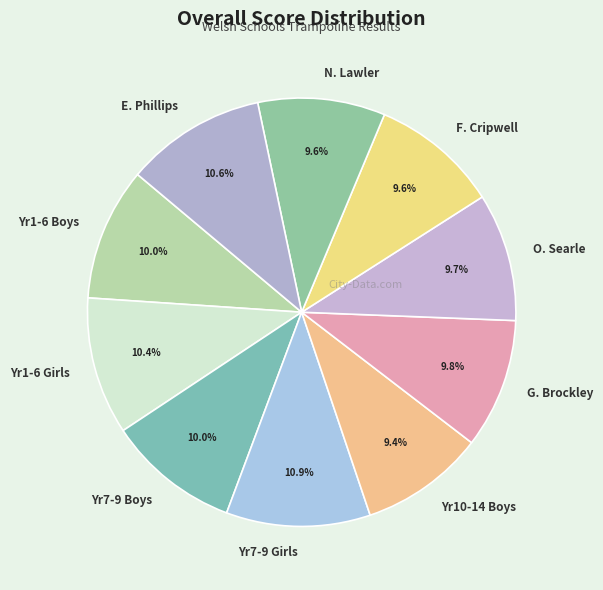

What is the ratio of the value at F. Cripwell to the value at Yr7-9 Boys?

1.0